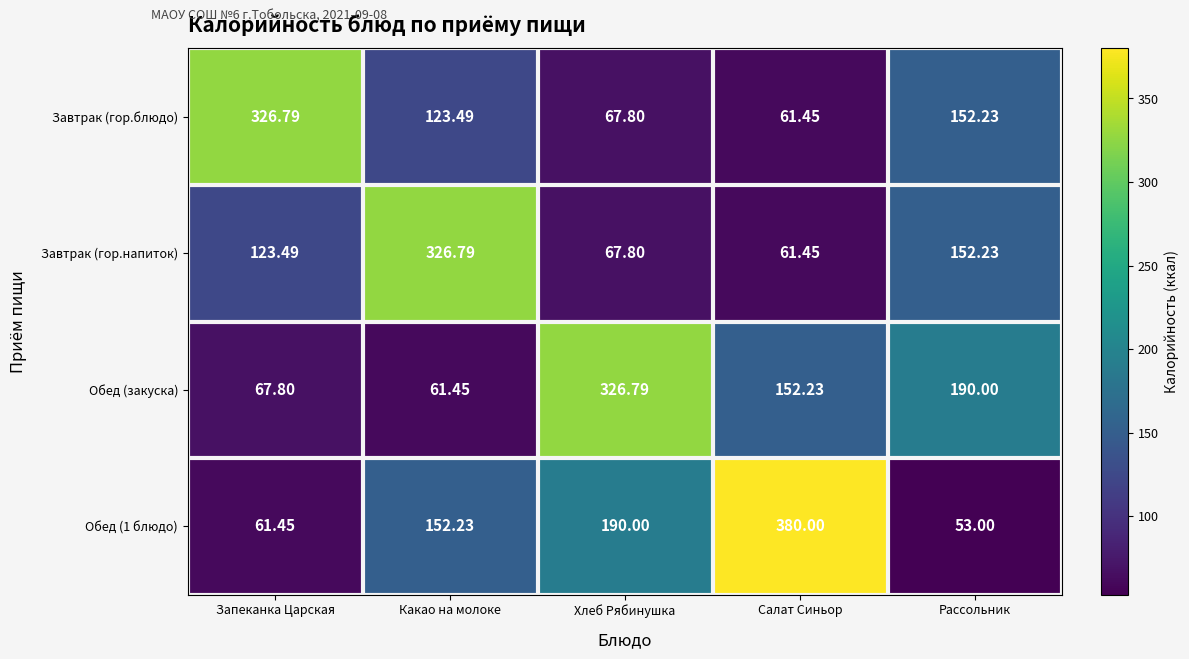

Where is Обед (закуска) nearest to the value 194?

Рассольник